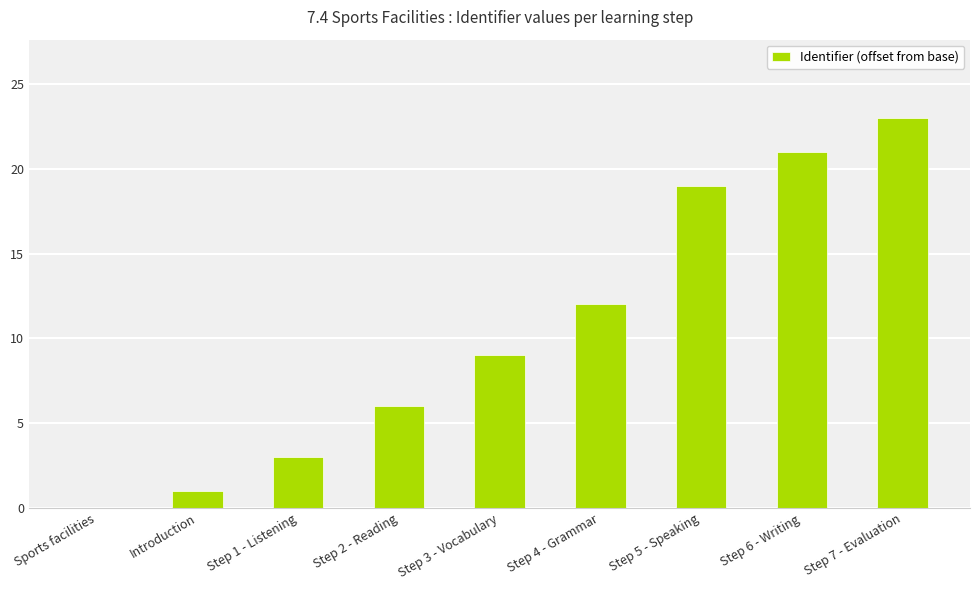

Is it true that the value at Sports facilities is -10?

False